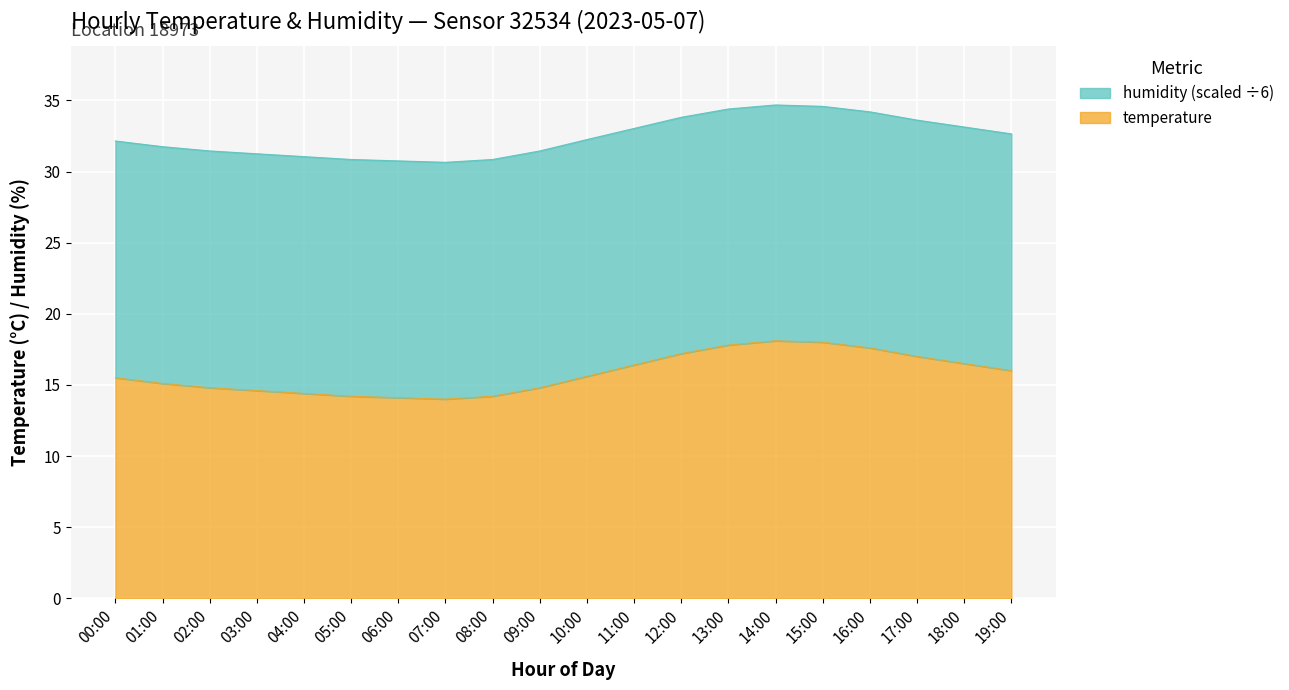

What is the maximum value shown in the chart?

18.1